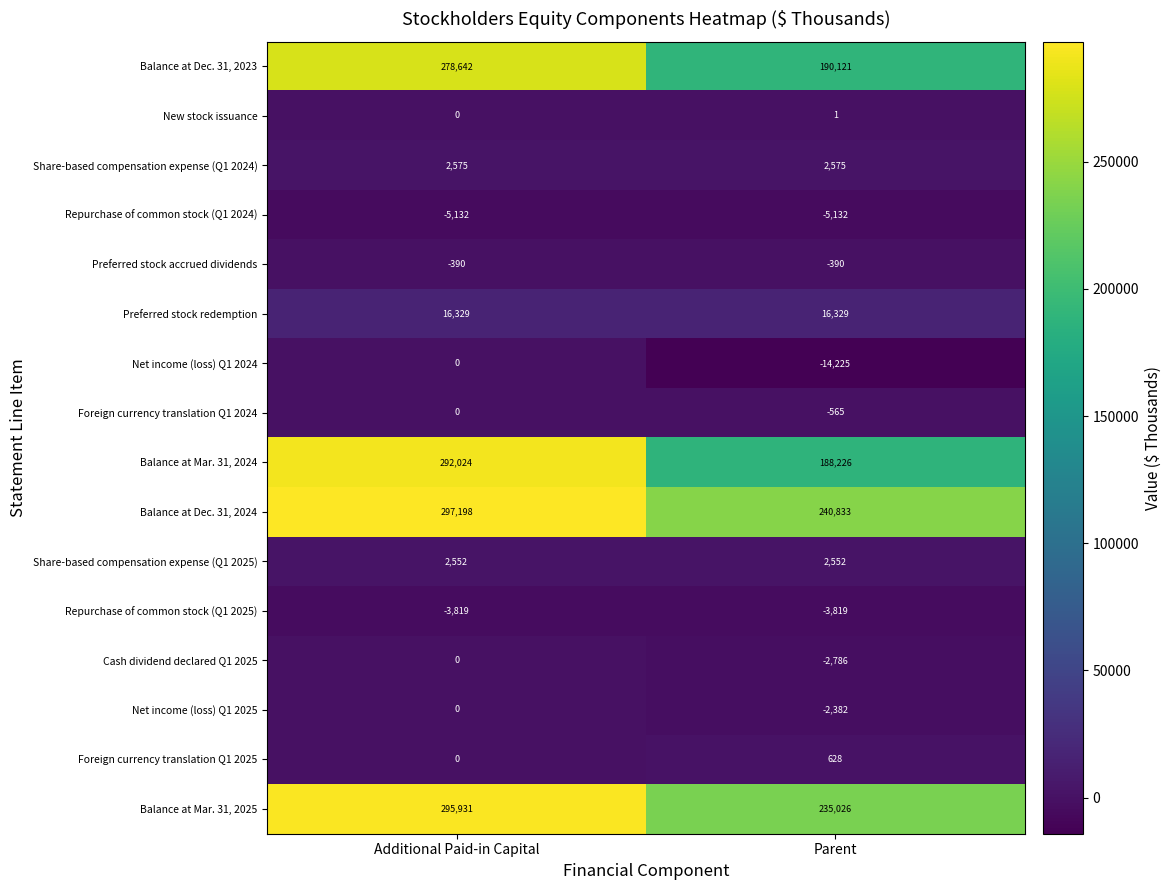

The value of Share-based compensation expense (Q1 2025) at Parent is 2552. True or false?

True